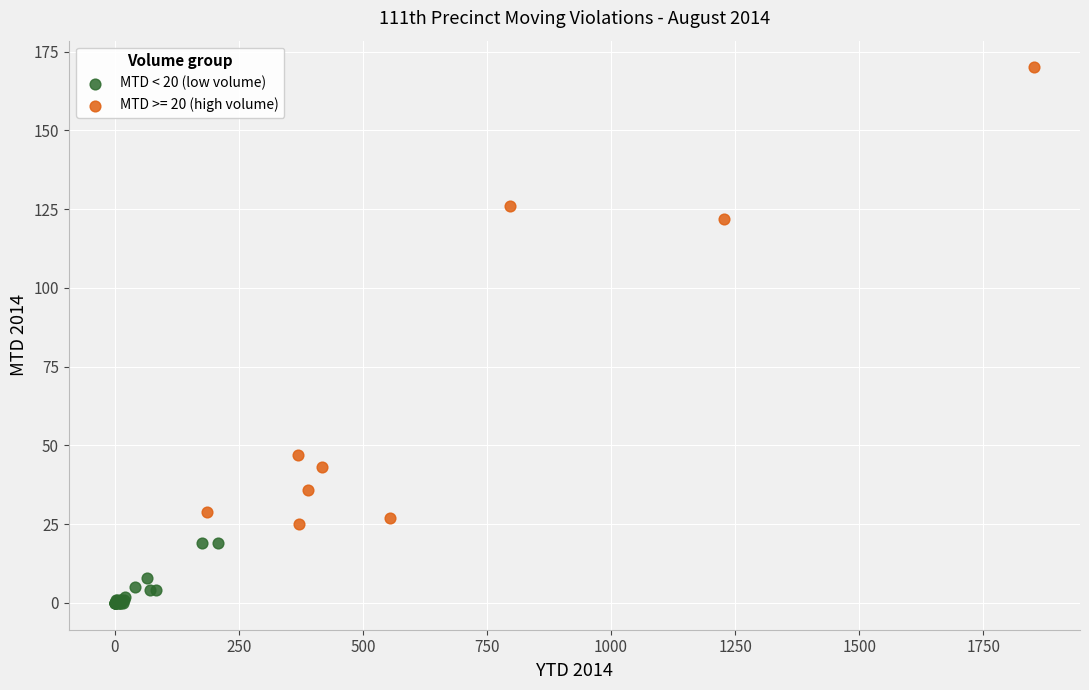

Which series reaches the minimum Y coordinate?

MTD < 20 (low volume)